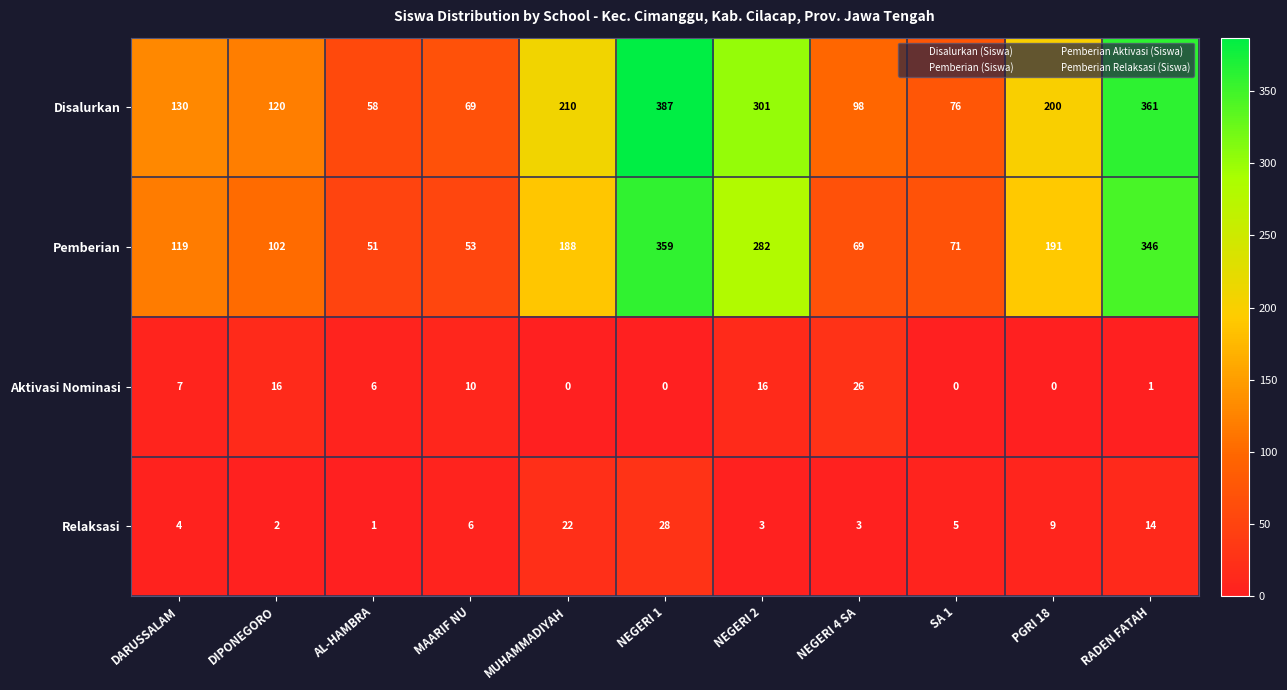

Which series has the widest spread of values?

Disalurkan